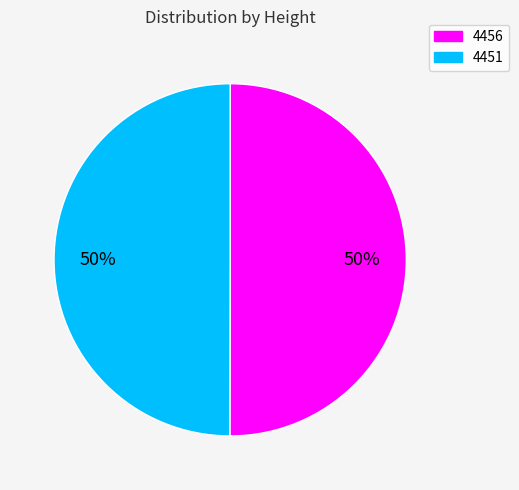

What percentage is the 4451 slice, to the nearest percent?

50%